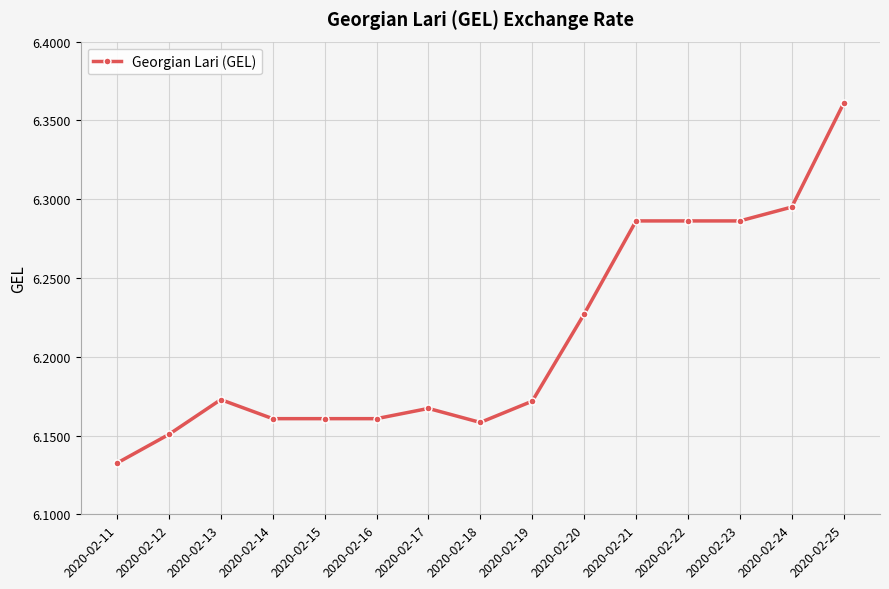

Count the values in the range 6 to 7.

15